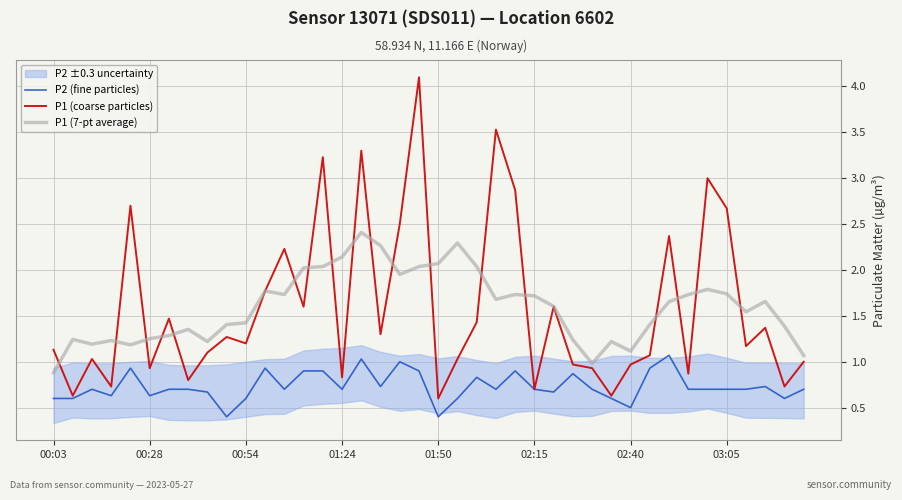

What value does the P1 (coarse particles) series have at 31?

1.1